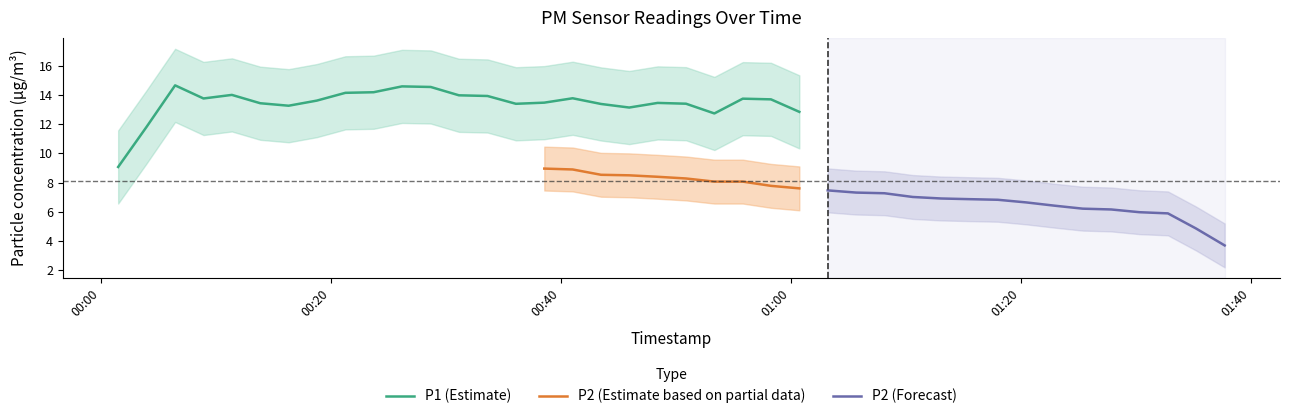

What is the highest value of the P1 (Estimate) series?

14.6